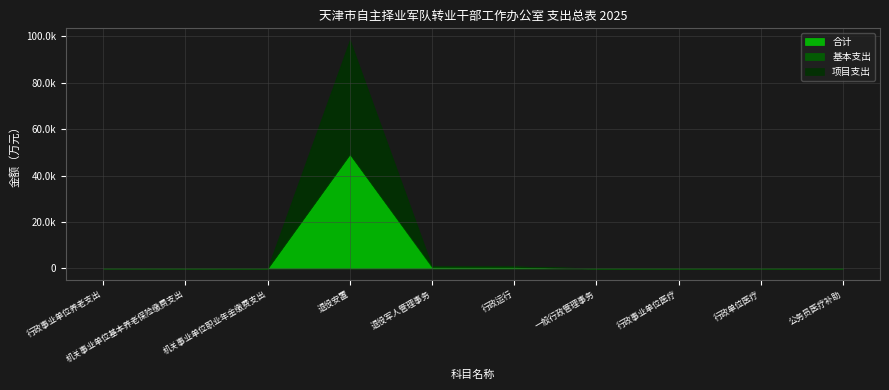

What is the difference between the maximum and second lowest values in the 基本支出 series?

396.4